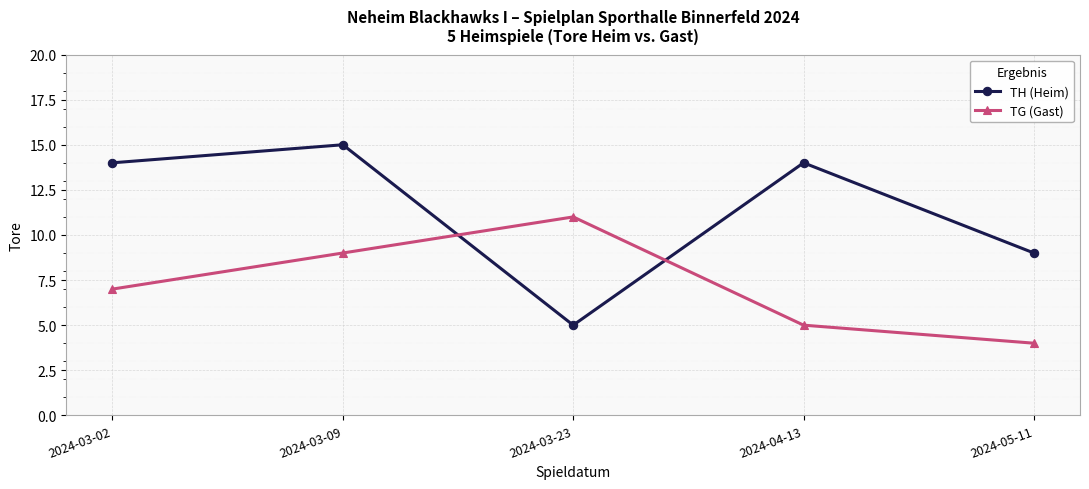

Where is the first local maximum for TH (Heim)?

2024-03-09